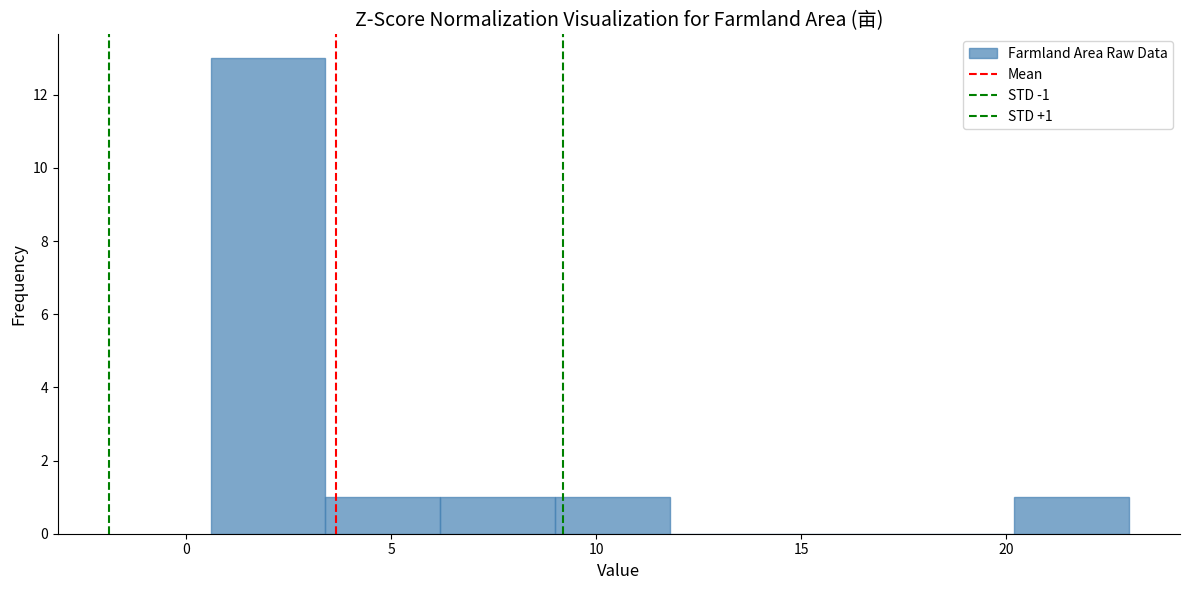

Which range on the x-axis has the tallest bar?

0.6 to 3.4